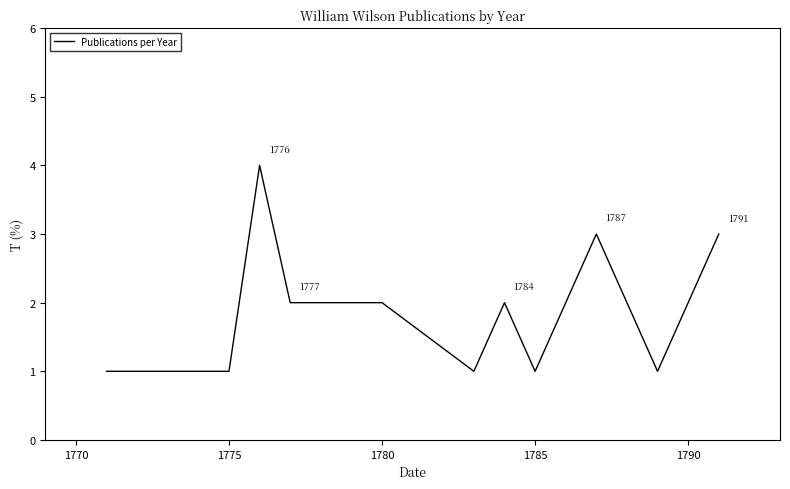

What is the difference between the maximum and minimum values?

3